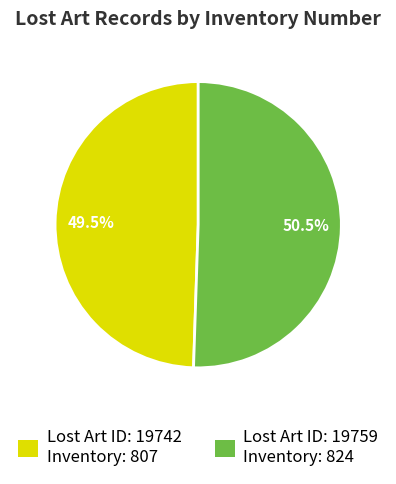

Approximately how many times larger is the value at Lost Art ID: 19742 Inventory: 807 compared to Lost Art ID: 19759 Inventory: 824?

1.0